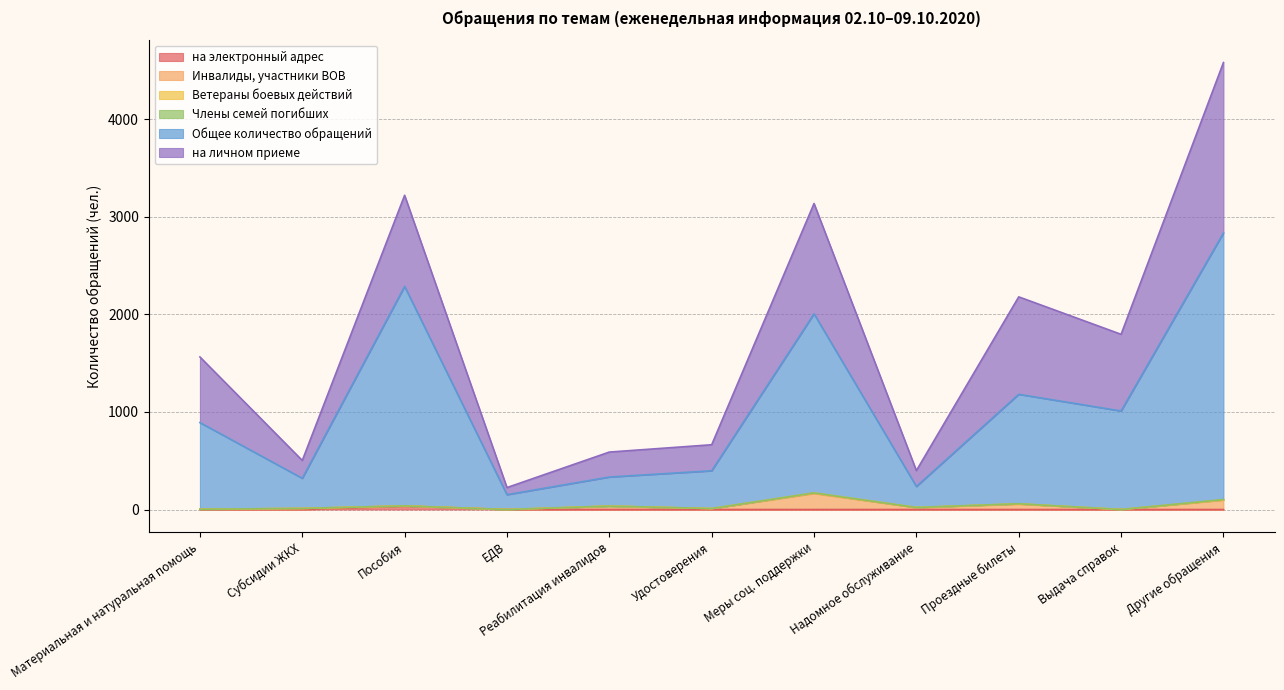

What is the difference between the Инвалиды, участники ВОВ values at Меры соц. поддержки and Пособия?

133